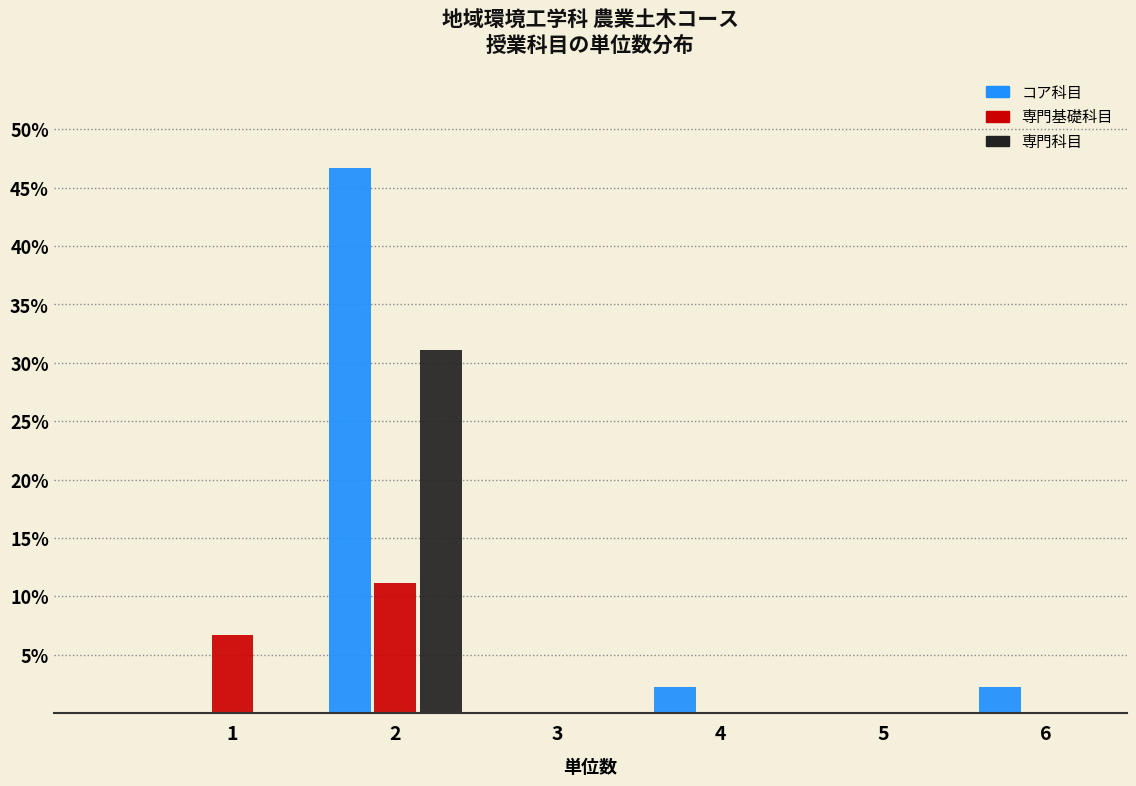

Reading left to right, list all the values displayed in this chart.

コア科目: 1=0.0	2=46.7	3=0.0	4=2.2	5=0.0	6=2.2
専門基礎科目: 1=6.7	2=11.1	3=0.0	4=0.0	5=0.0	6=0.0
専門科目: 1=0.0	2=31.1	3=0.0	4=0.0	5=0.0	6=0.0